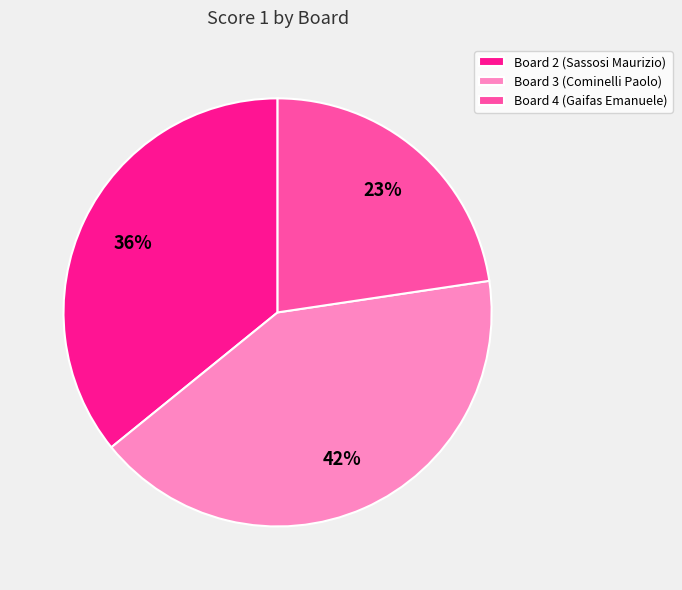

To the nearest percent, what is the combined percentage of Board 3 (Cominelli Paolo) and Board 2 (Sassosi Maurizio)?

77%